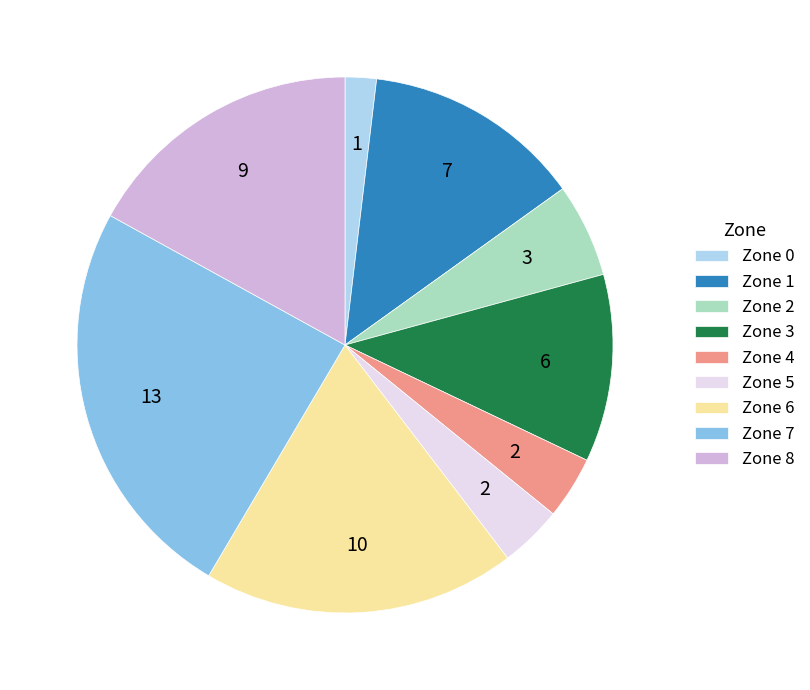

Is there a majority slice in this chart?

No